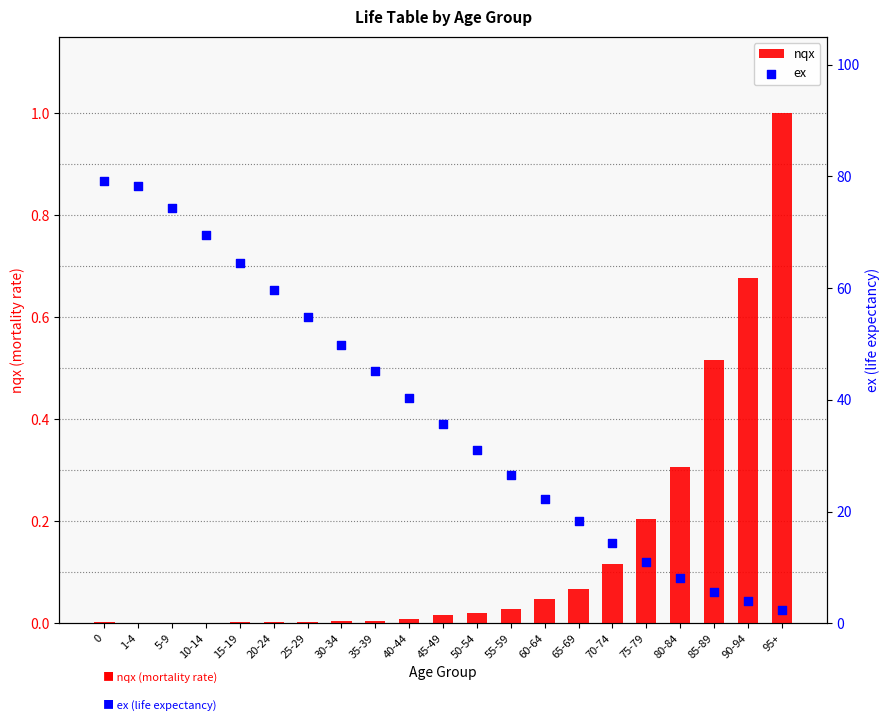

At how many categories does at least one series exceed 31?

12